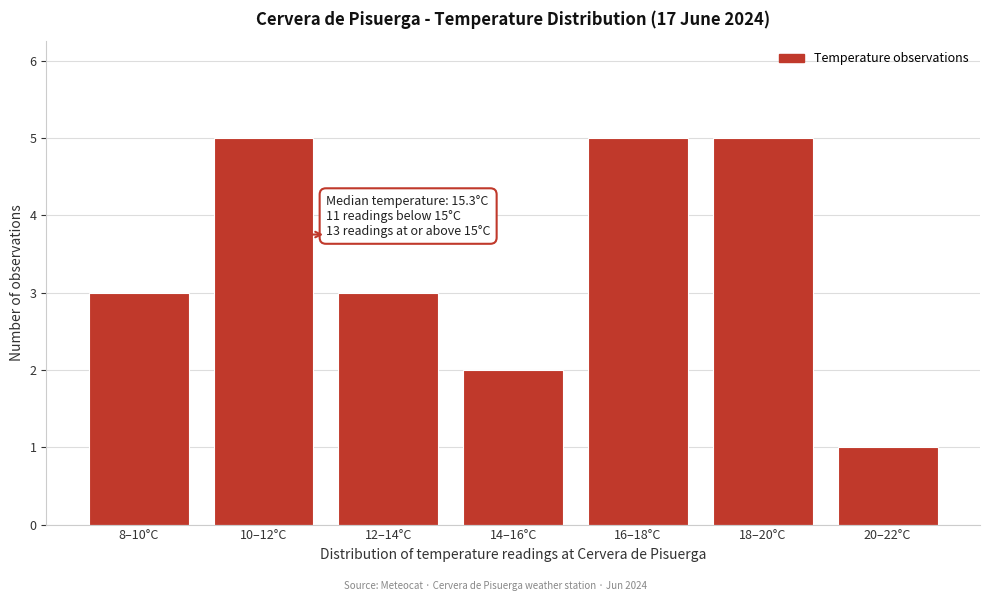

Reading left to right, list all the values displayed in this chart.

3	5	3	2	5	5	1